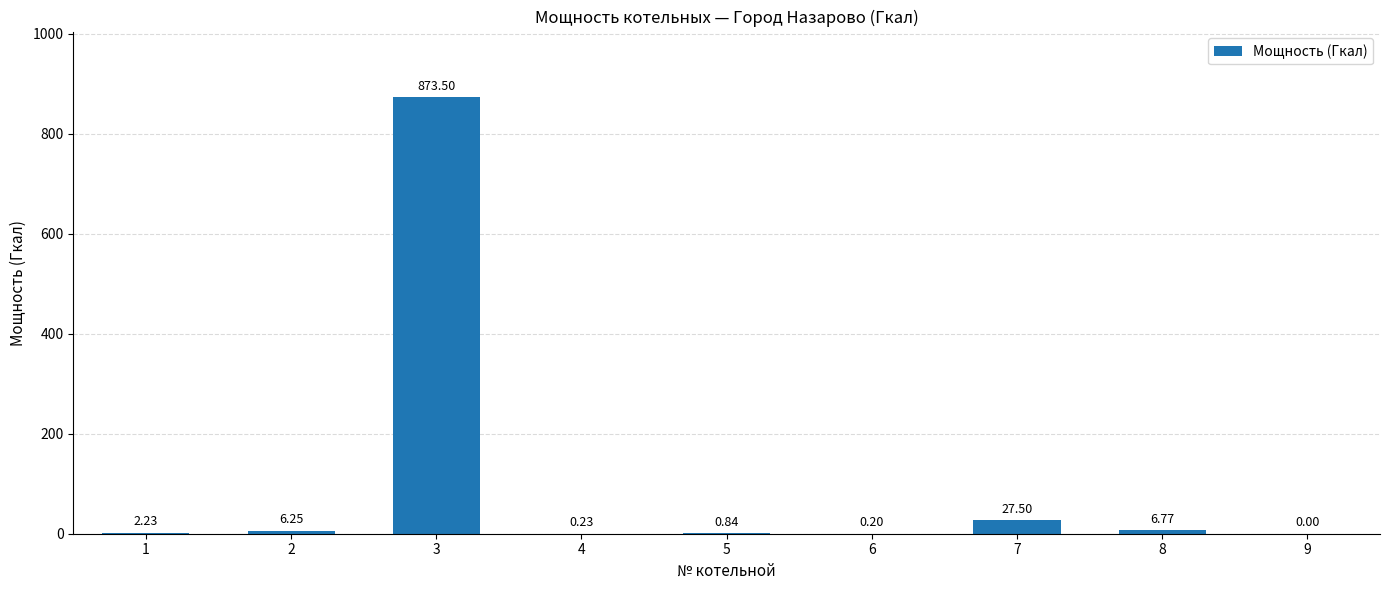

What is the change in value from 3 to 7?

-846.0